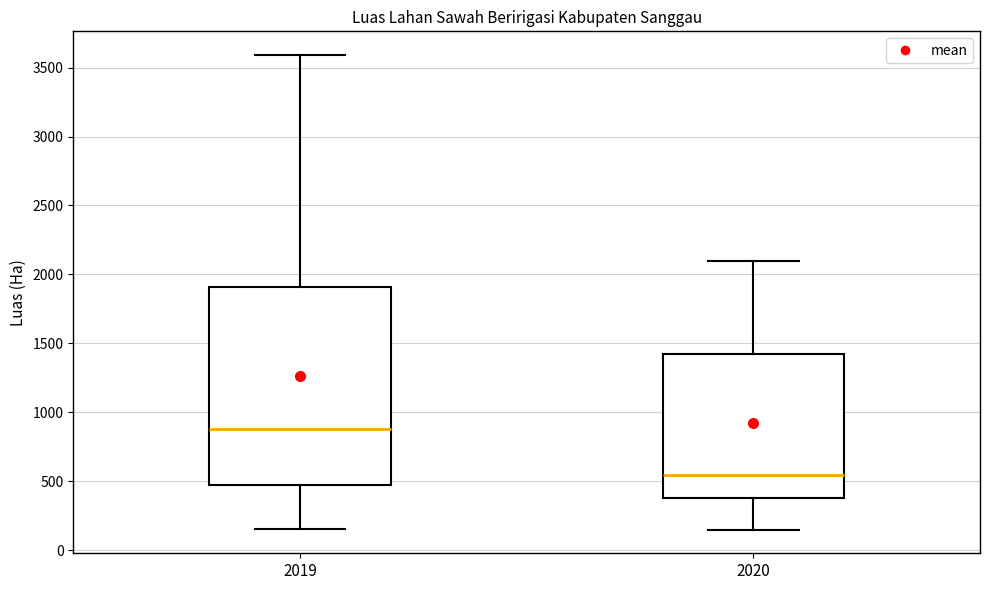

Reading left to right, read every box against the y-axis: the position of its median line, the range the box covers, and the ends of its whiskers. The values are not printed on the chart, so give them approximately, as read against the axis.

2019: median 900, box 450 to 1900, whiskers 150 to 3600
2020: median 550, box 400 to 1400, whiskers 150 to 2100